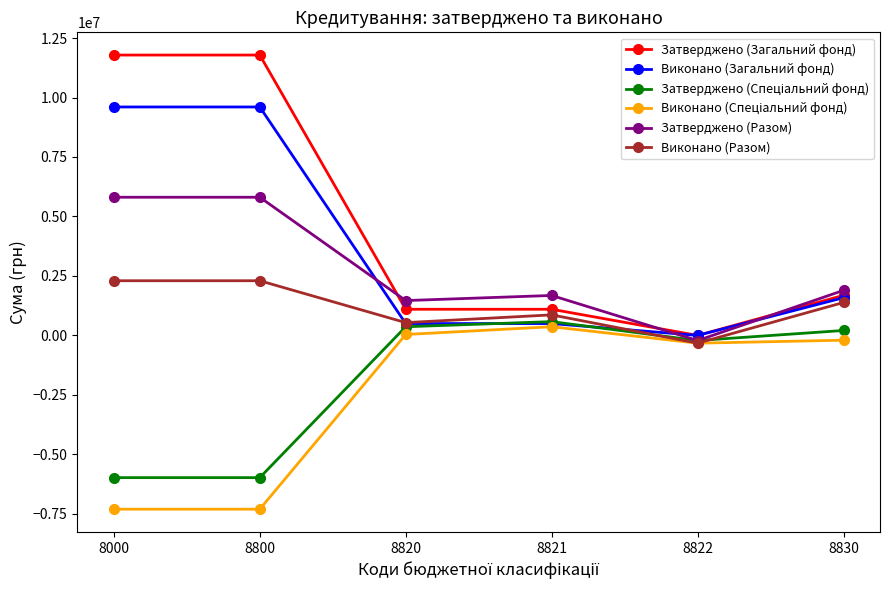

Which series has the largest range (max minus min)?

Затверджено (Загальний фонд)